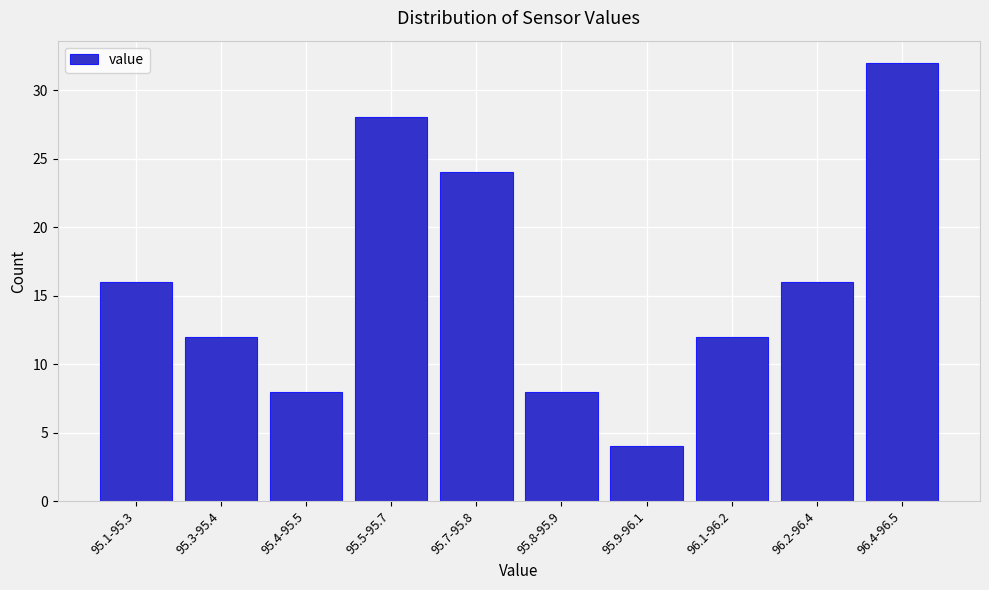

Reading right to left, what are all the values shown in this chart?

96.4-96.5=32	96.2-96.4=16	96.1-96.2=12	95.9-96.1=4	95.8-95.9=8	95.7-95.8=24	95.5-95.7=28	95.4-95.5=8	95.3-95.4=12	95.1-95.3=16